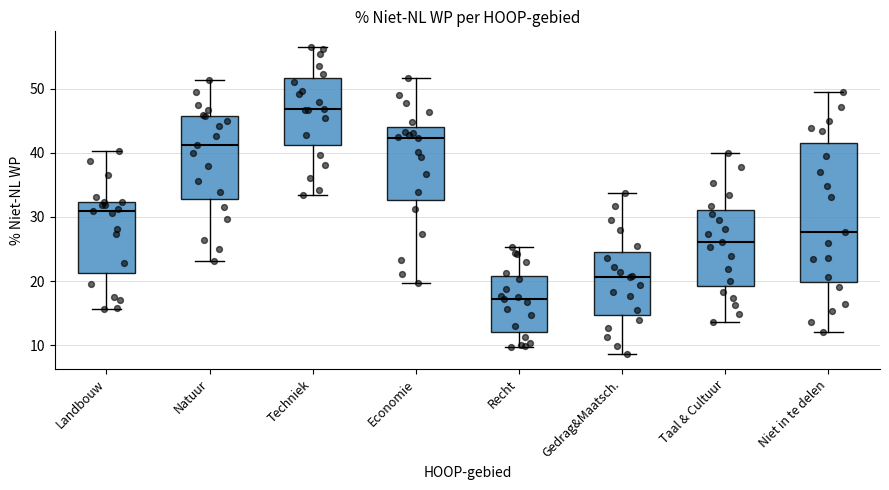

Comparing the boxes themselves (not the whiskers), which one is the tallest?

Niet in te delen